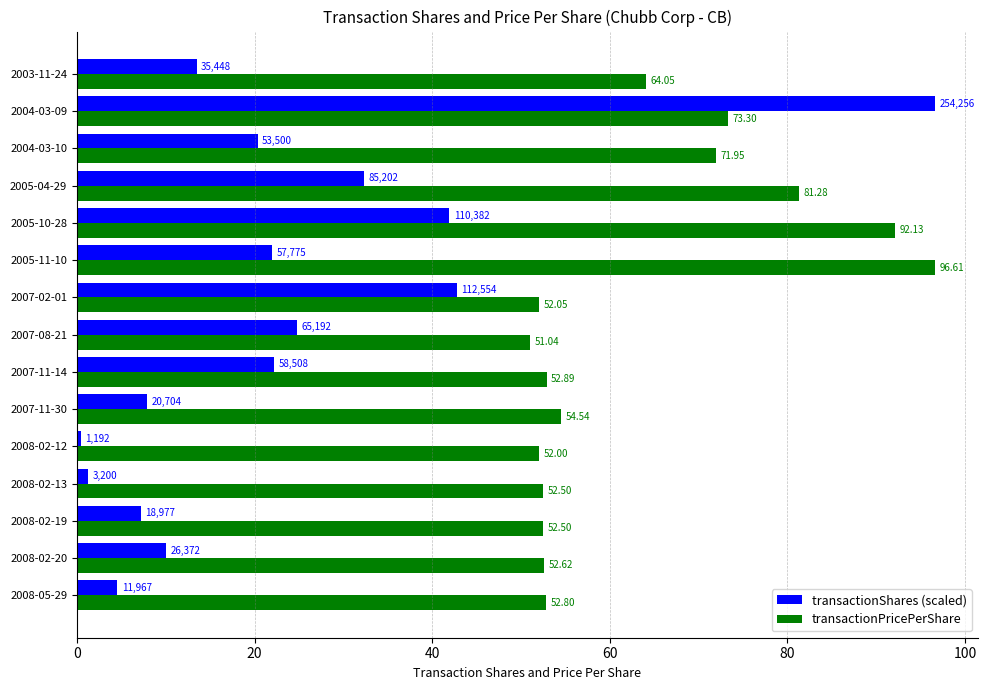

Which series has the largest total across all categories?

transactionPricePerShare